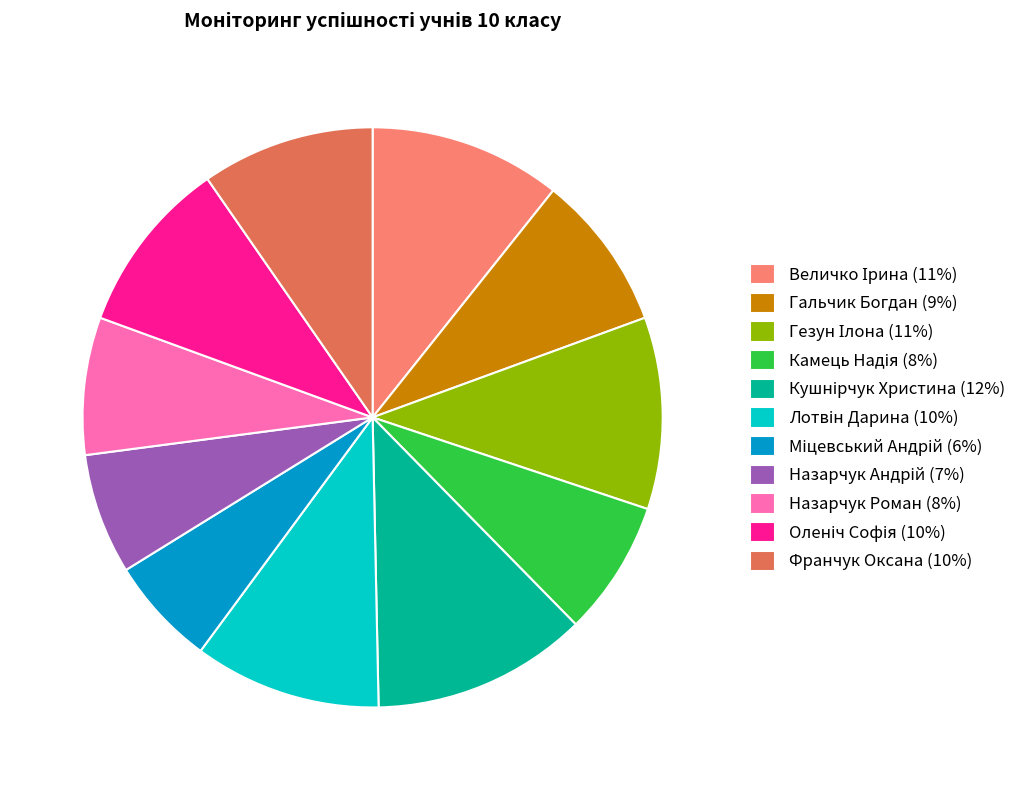

The Гальчик Богдан (9%) slice represents 1% of the pie. True or false?

False